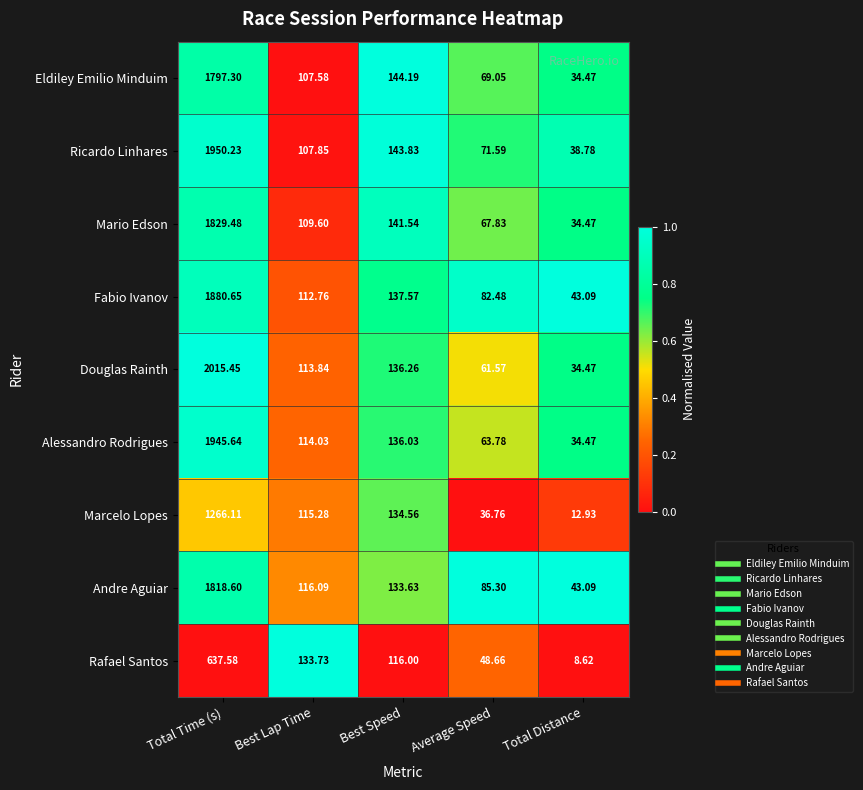

At which label does Eldiley Emilio Minduim first exceed 107?

Total Time (s)